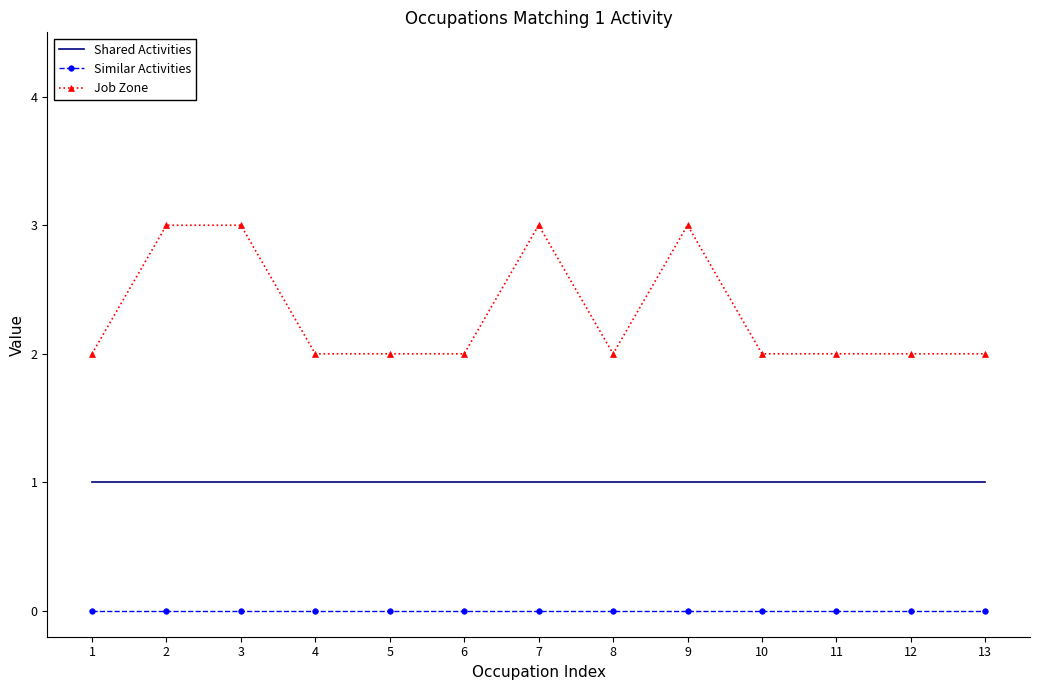

Which series has the largest range (max minus min)?

Job Zone